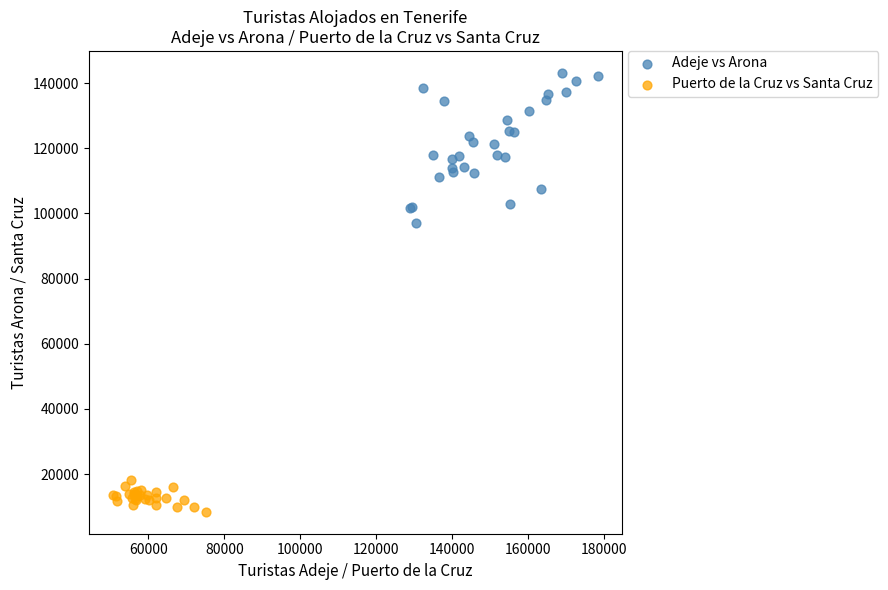

Which series contains the highest Y value?

Adeje vs Arona